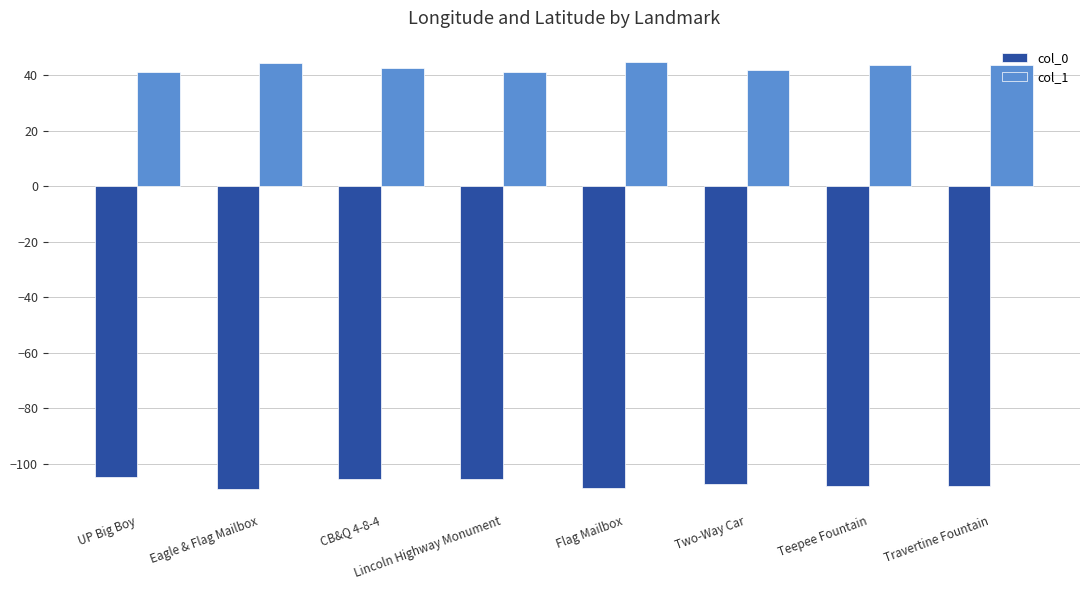

List the series in order of their peak value, lowest first.

col_0, col_1